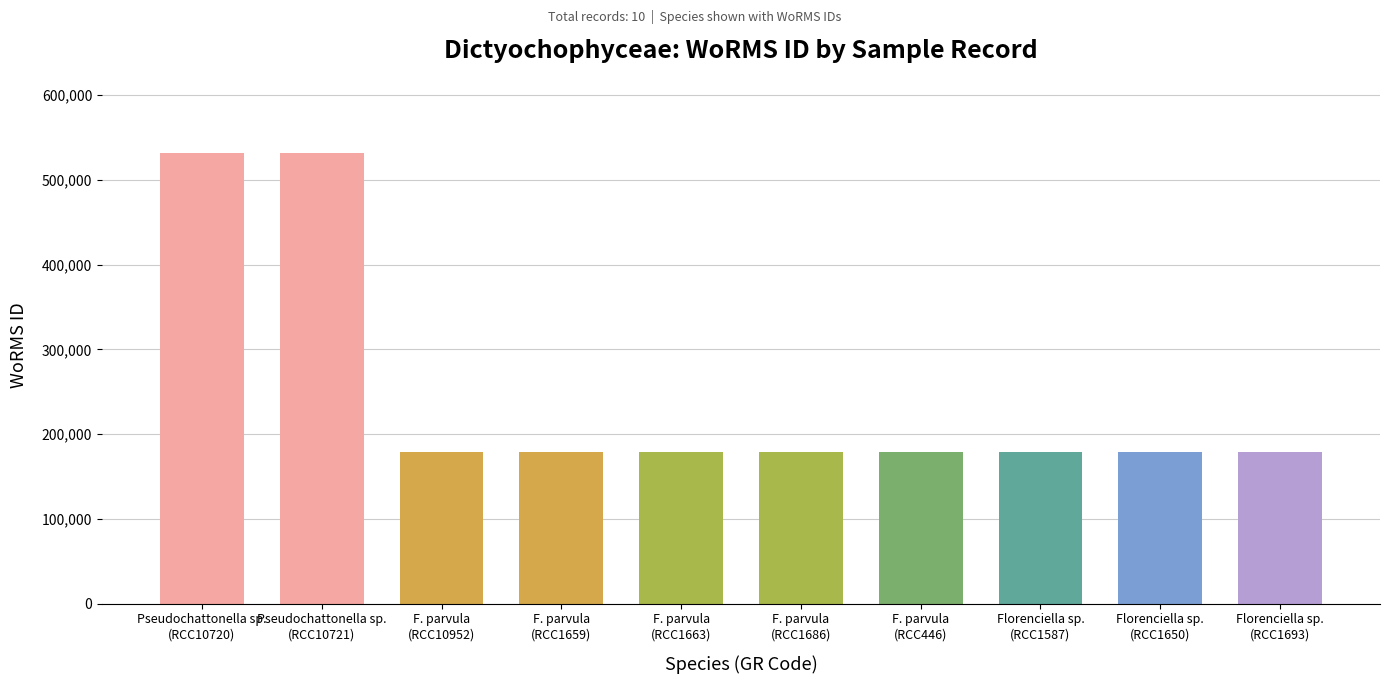

What is the value of the 2nd bar from the left?

531445